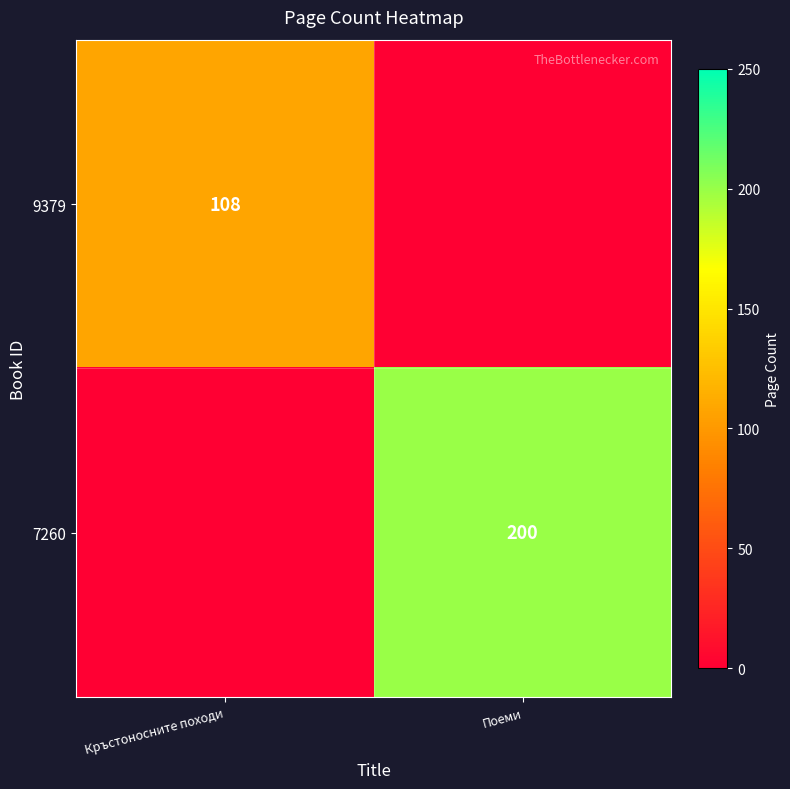

What is the spread (max minus min) of values at Поеми?

200